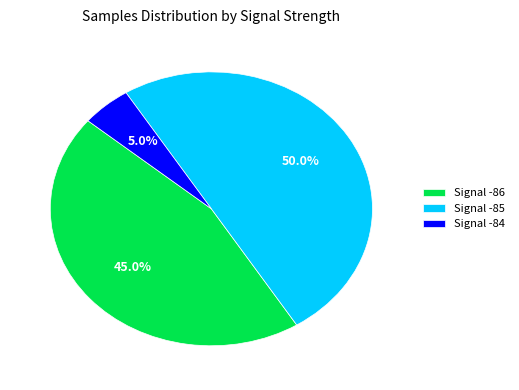

What percentage is NOT represented by Signal -85?

50.0%